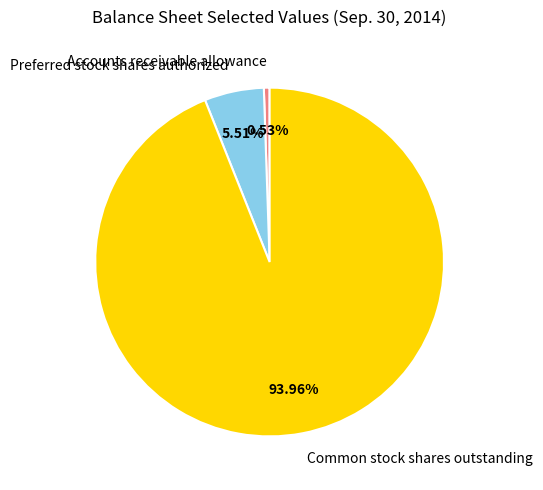

To the nearest percent, what percentage of the pie is Common stock shares outstanding?

94%